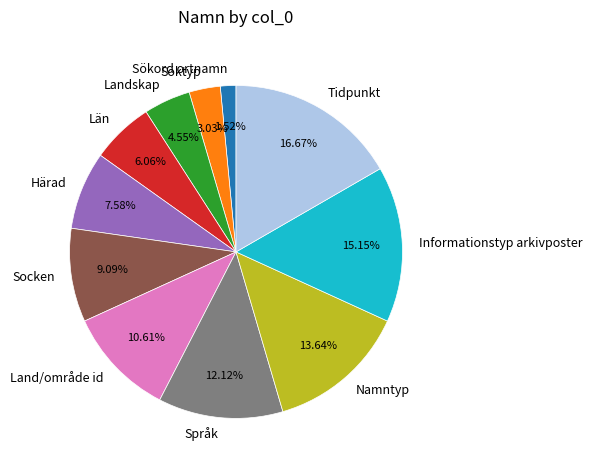

Is the sum of Namntyp and Sökord ortnamn greater than half?

No